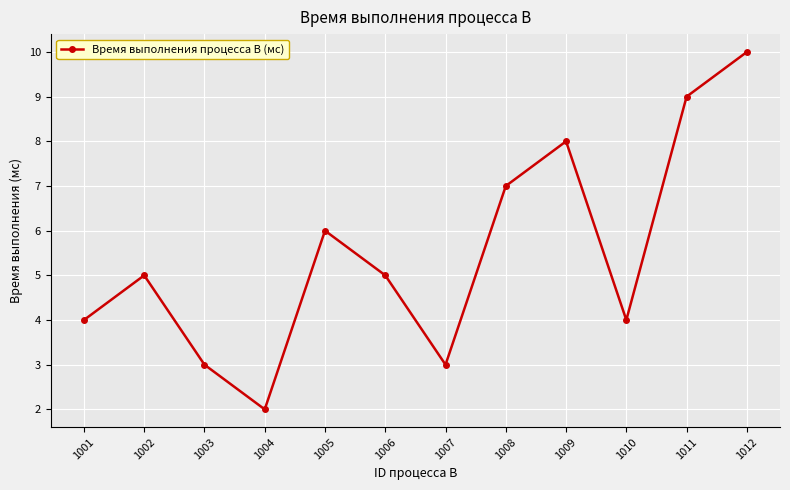

What is the value of the 1st point from the left?

4